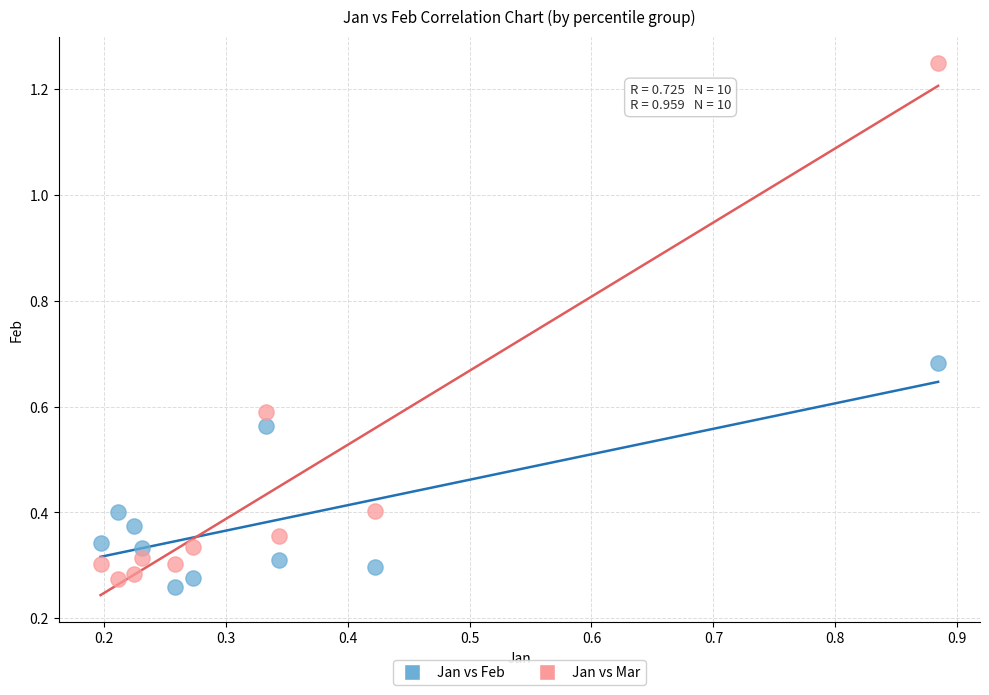

Which series reaches the maximum Y coordinate?

Jan vs Mar